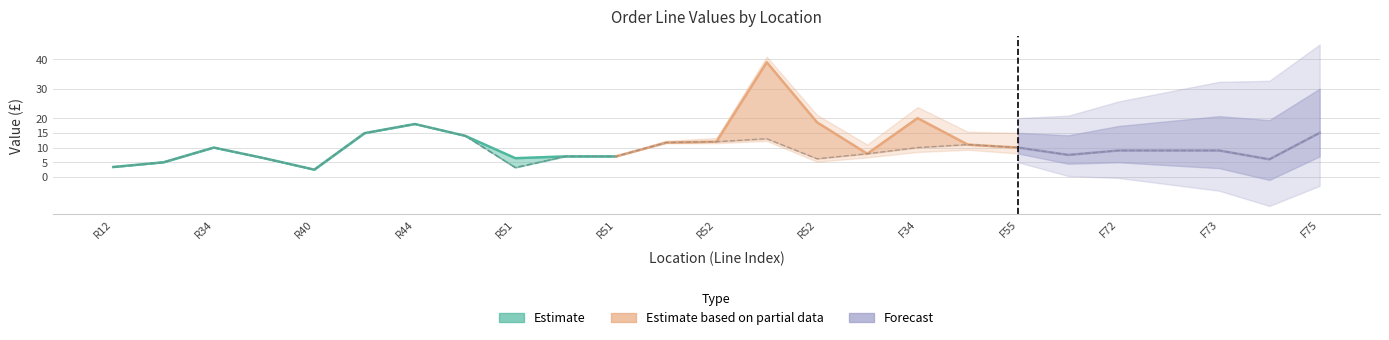

How many values in the Price series are below 8?

11